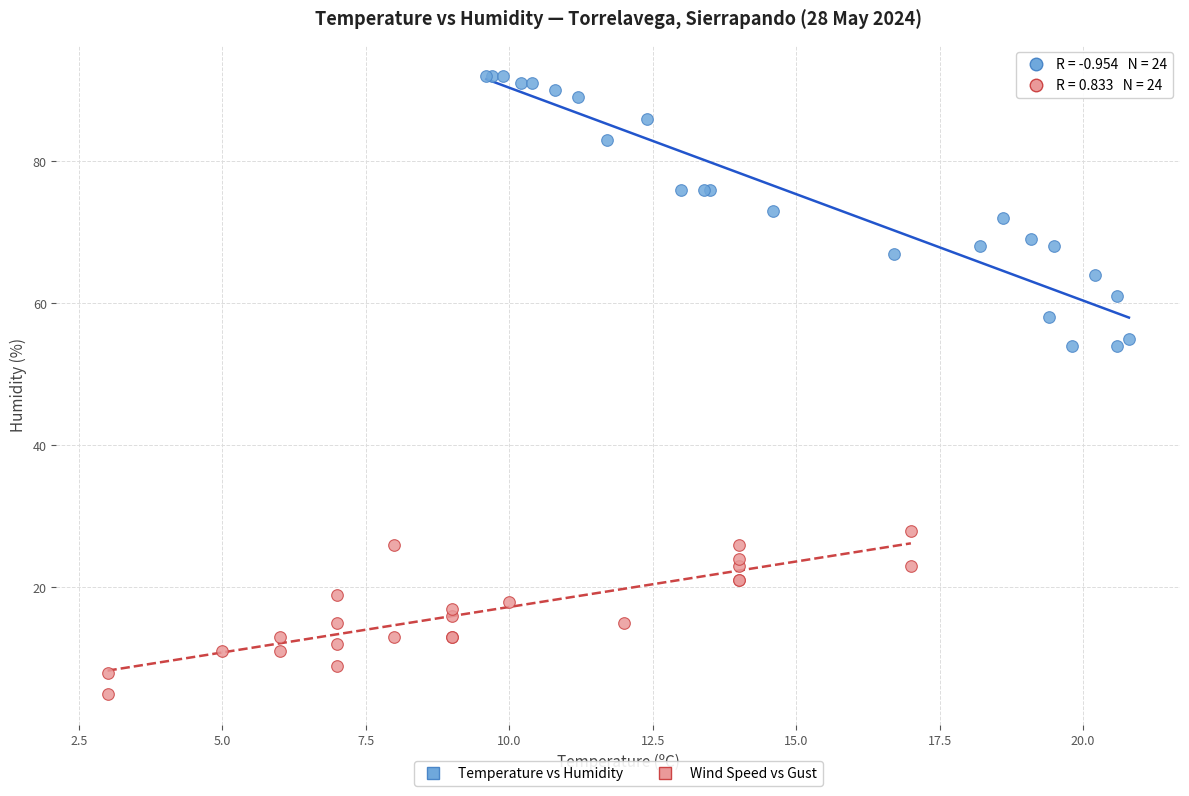

What are all the series names shown in the legend?

Temperature vs Humidity, Wind Speed vs Gust